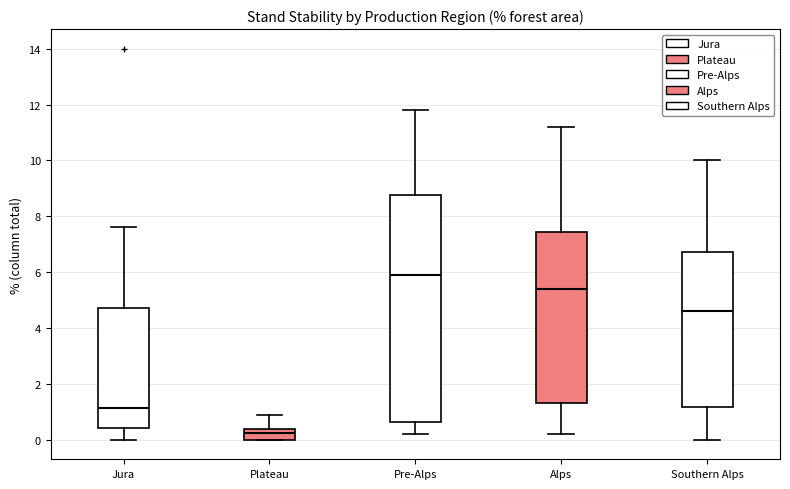

Which box has the highest median line?

Pre-Alps